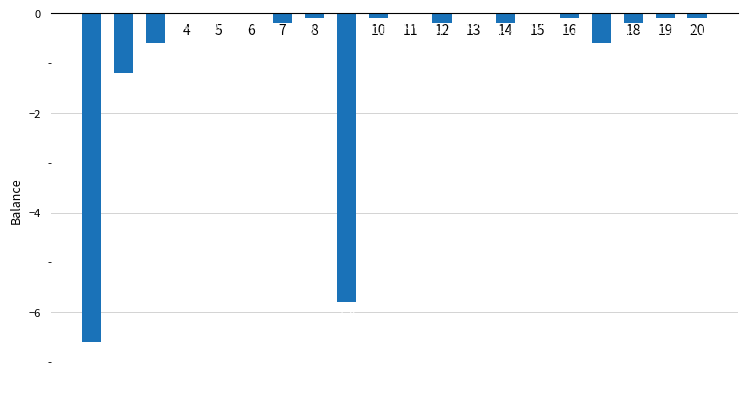

True or false: the data shows -0.1 at 10.

True